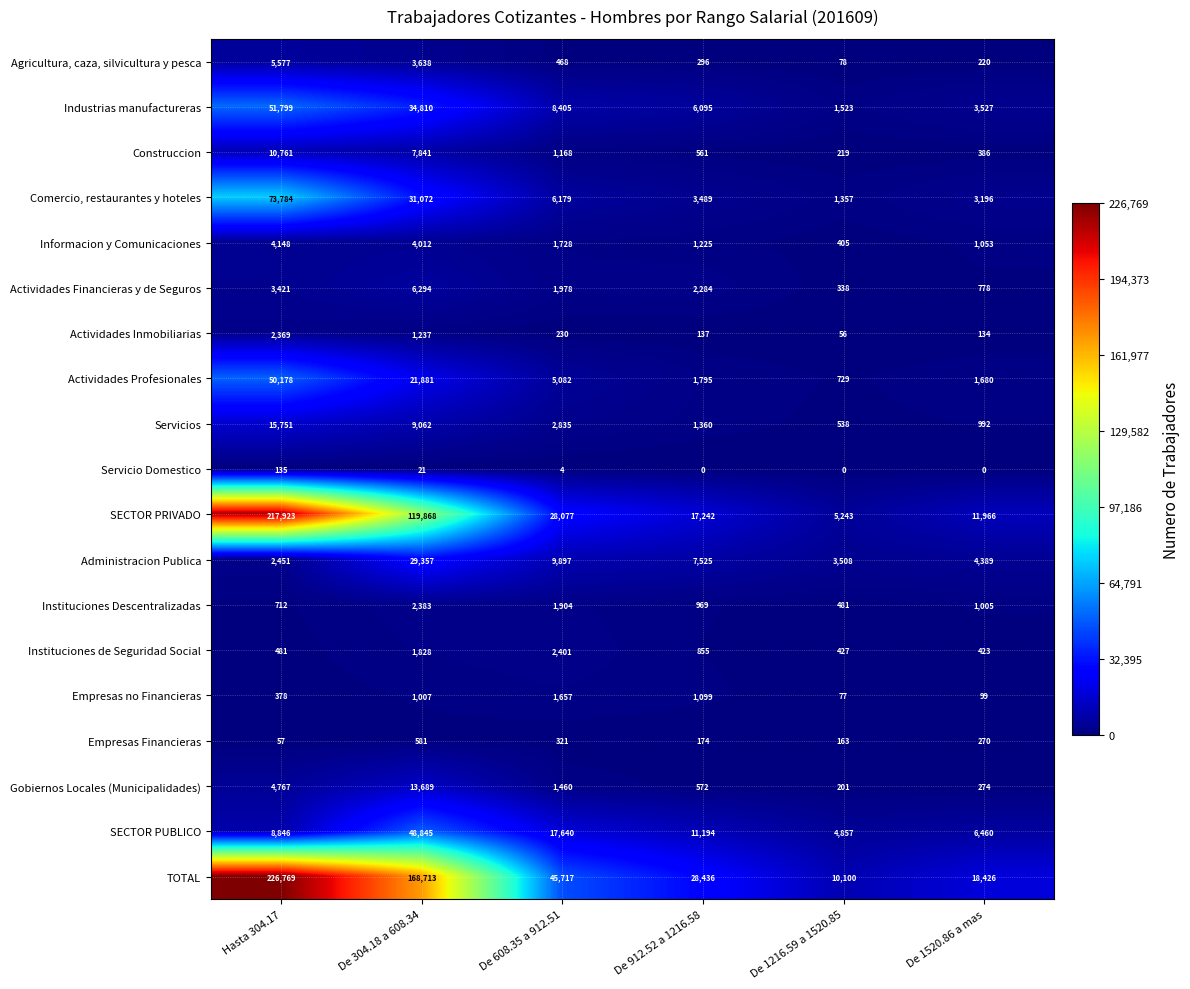

At which category does the chart reach its peak across all series?

Hasta 304.17